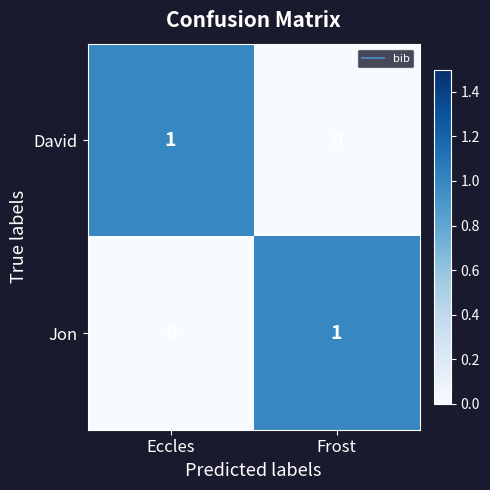

Rank the categories by Jon value from highest to lowest.

Frost, Eccles